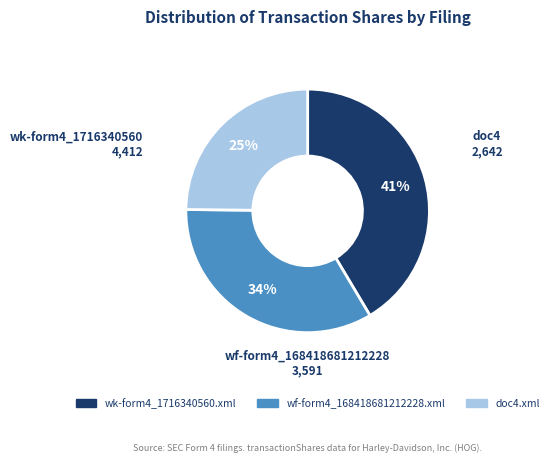

To the nearest percent, what is the average slice percentage?

33%